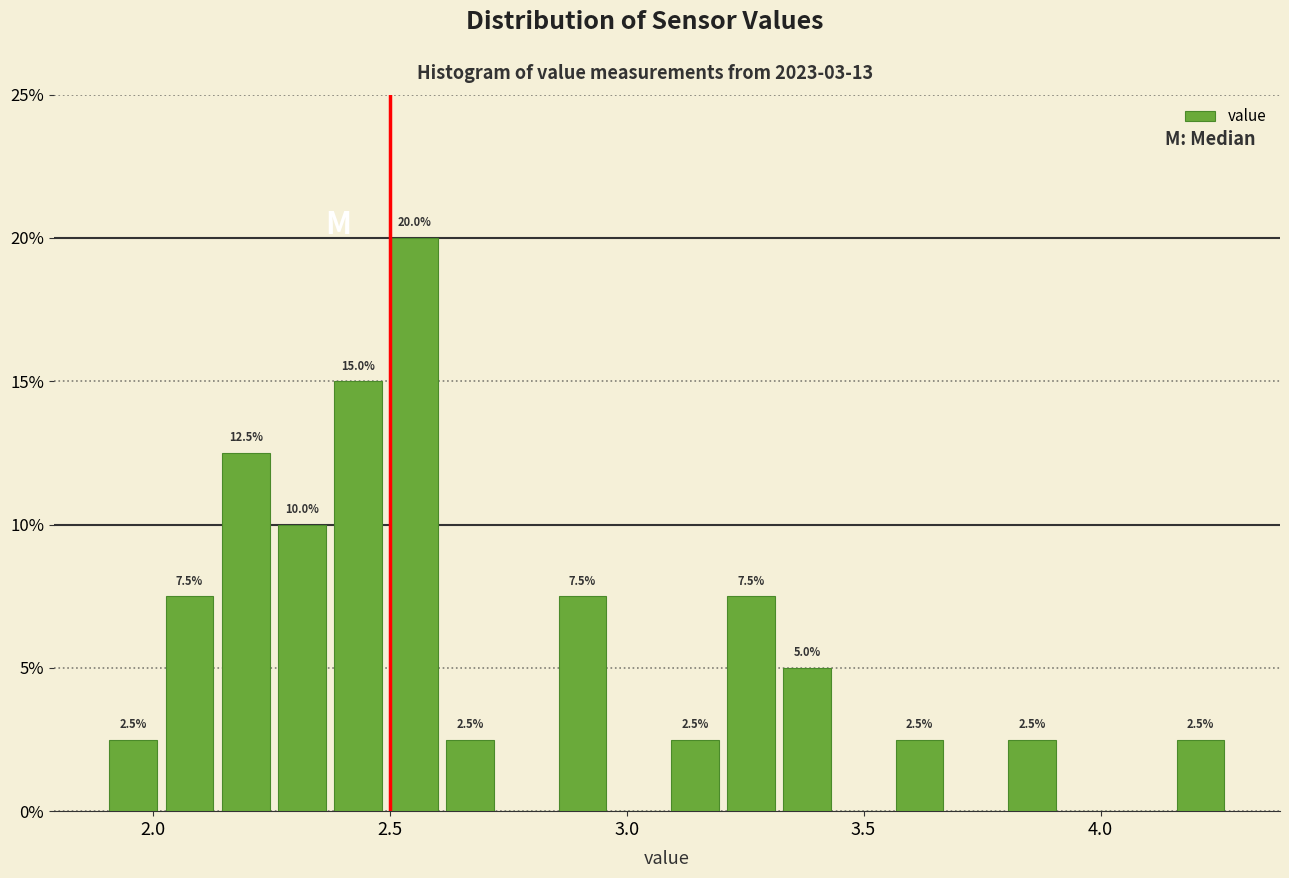

Around what value on the x-axis is the tallest bar? Give the approximate position of its centre, as read against the axis.

2.55